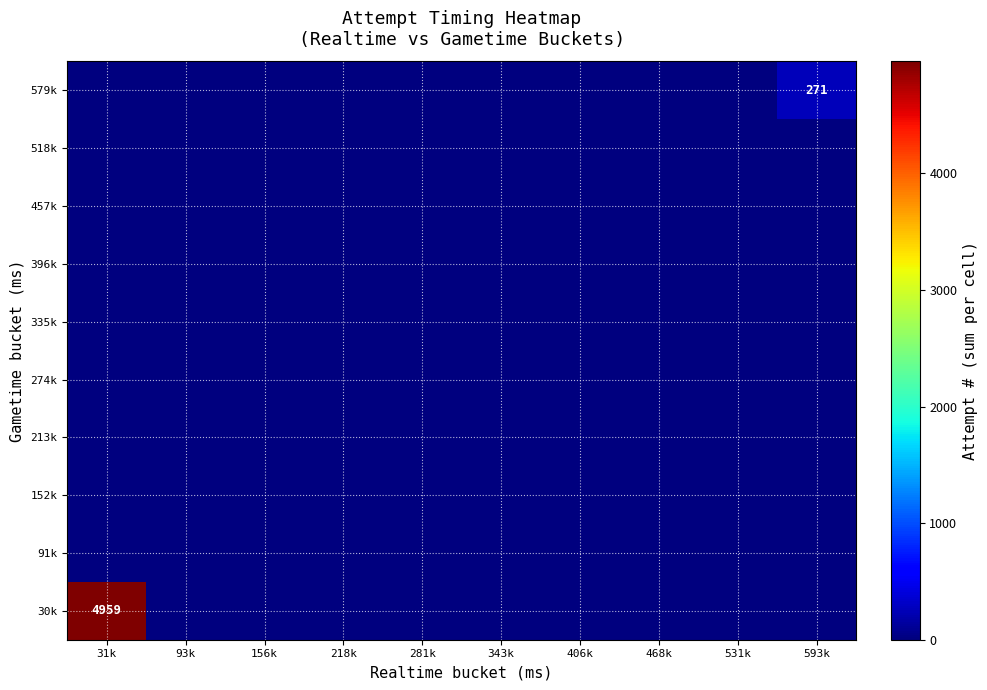

Rank the series at 281k from lowest to highest value.

30k, 91k, 152k, 213k, 274k, 335k, 396k, 457k, 518k, 579k